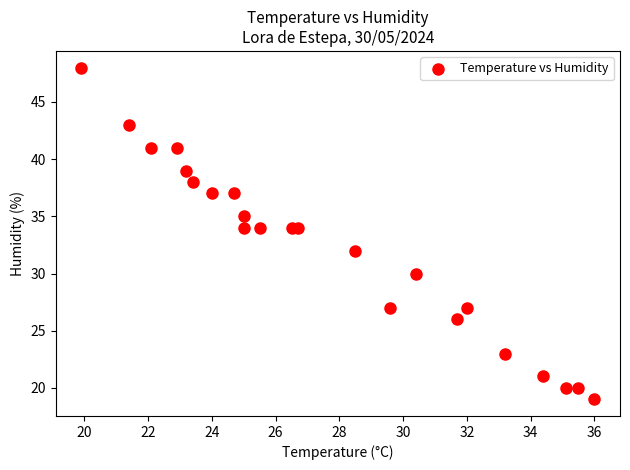

What is the range of Y values (max minus min)?

29